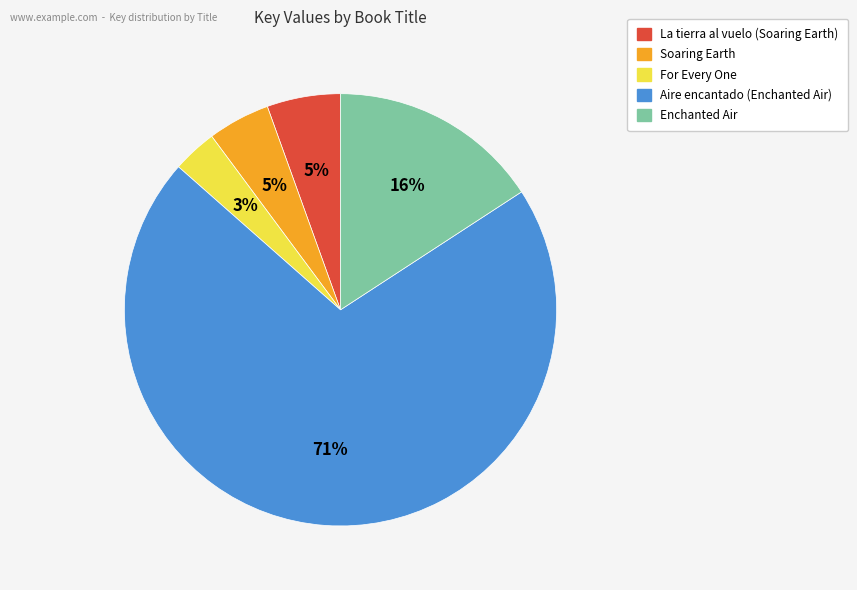

How many segments does this pie chart have?

5